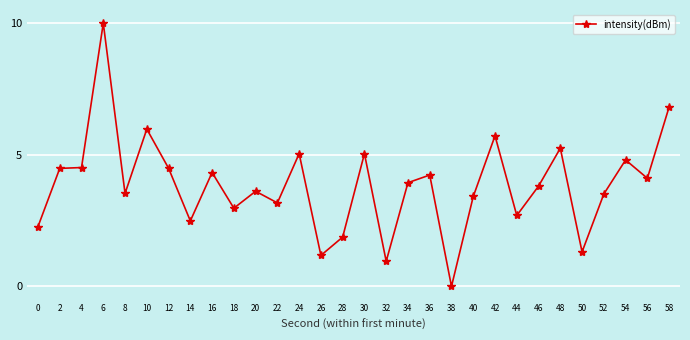

True or false: the data shows 7.9 at 48.

False